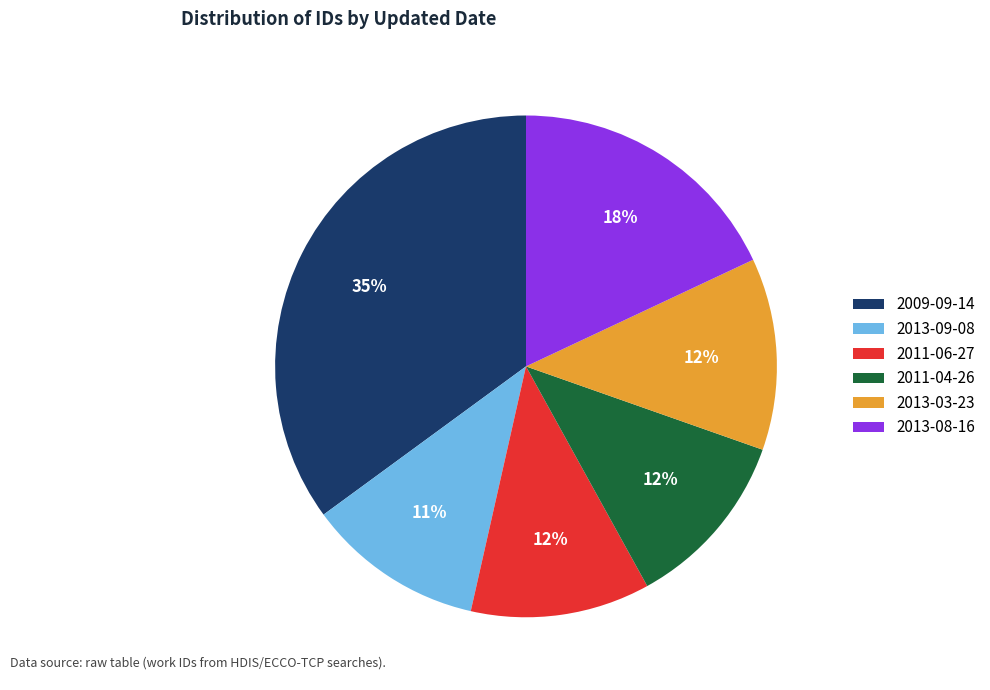

Combined, do 2013-09-08 and 2009-09-14 account for over 50%?

No